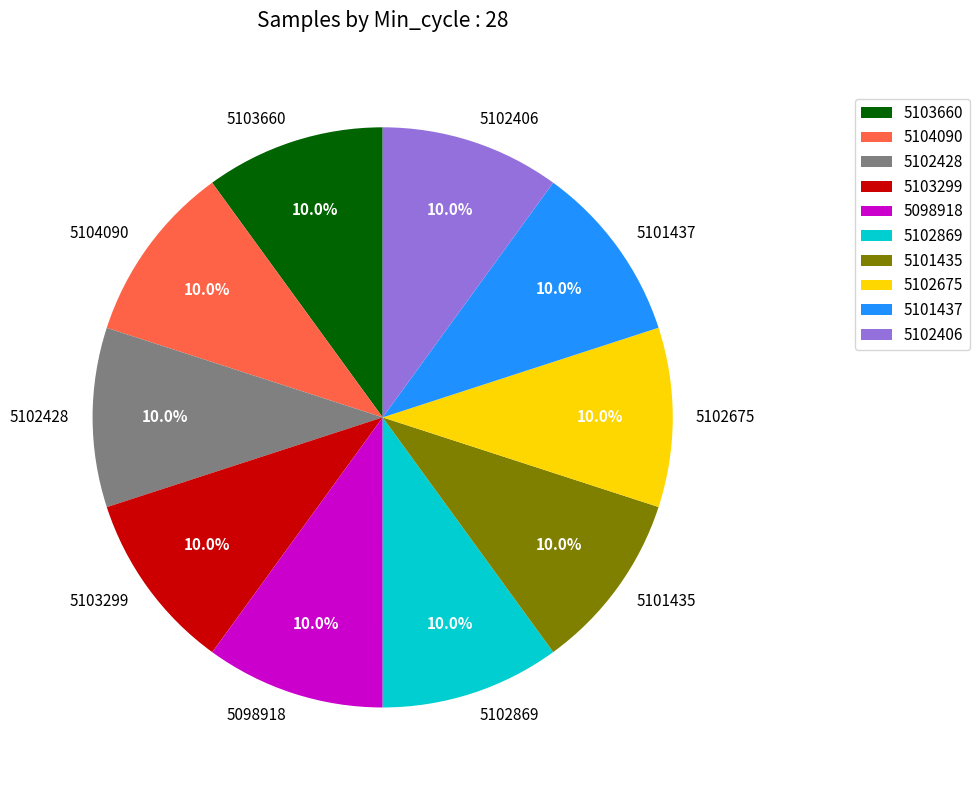

What portion of the pie excludes 5104090?

90.0%